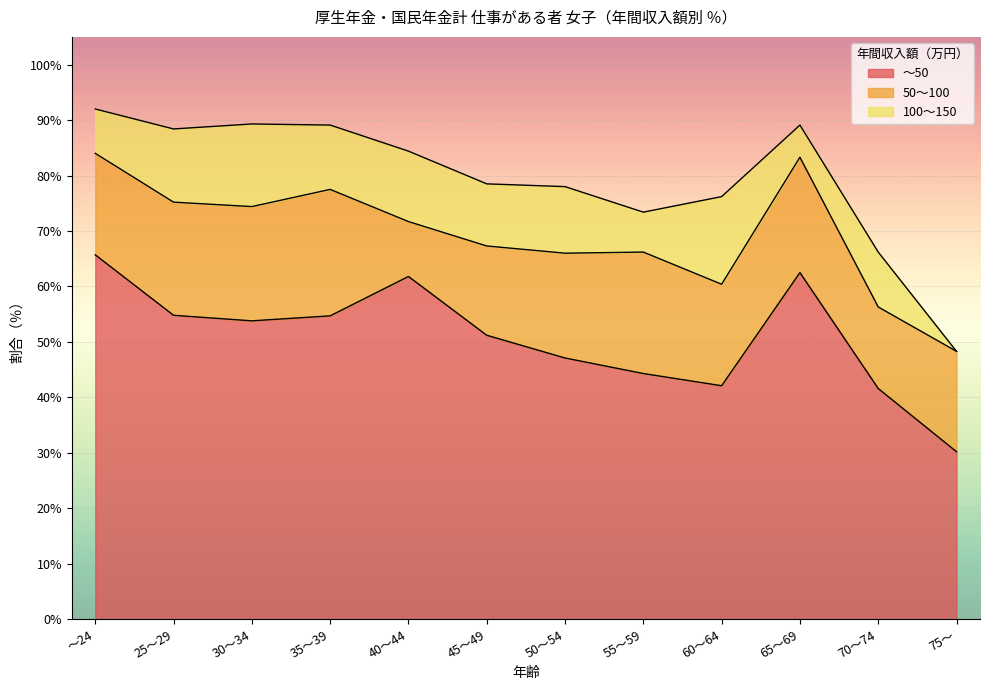

What is the label of the 1st point from the right?

75～